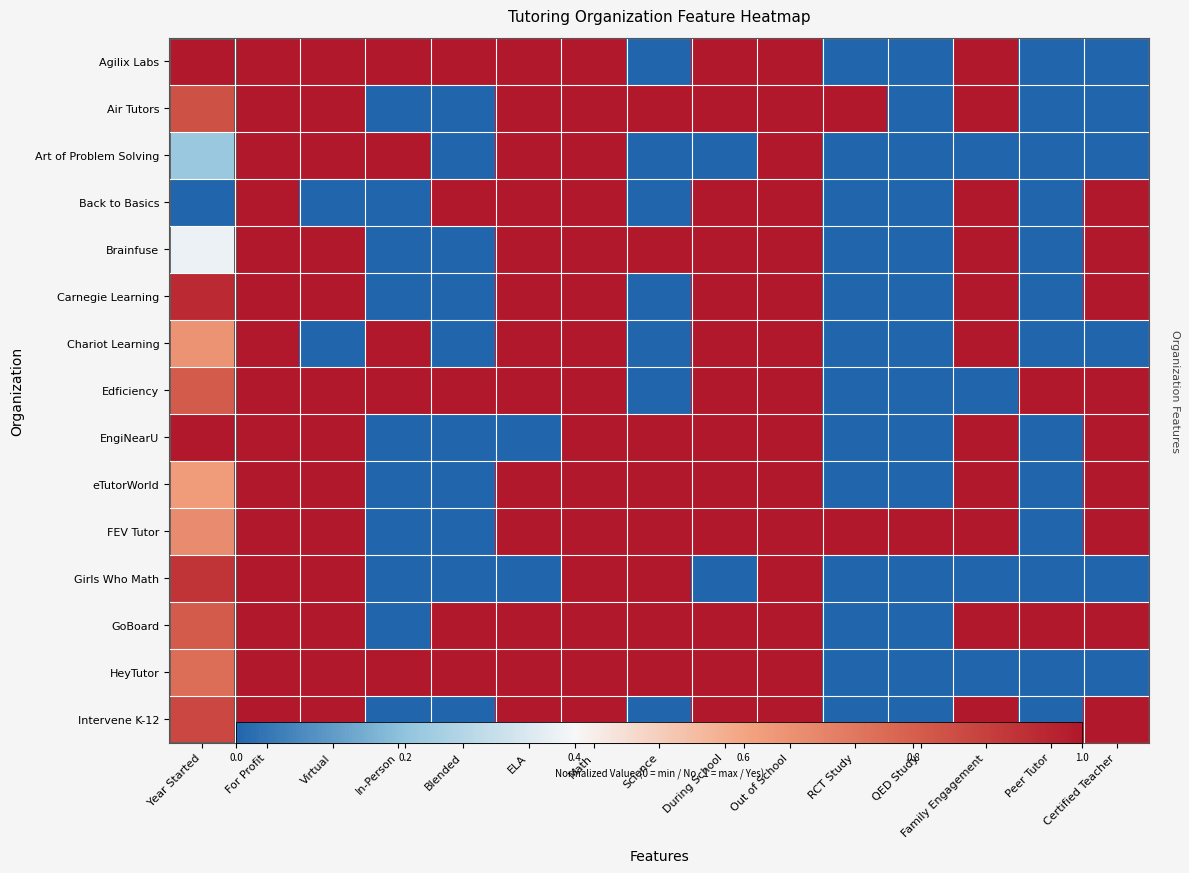

The value of Back to Basics at Peer Tutor is 0.6. True or false?

False